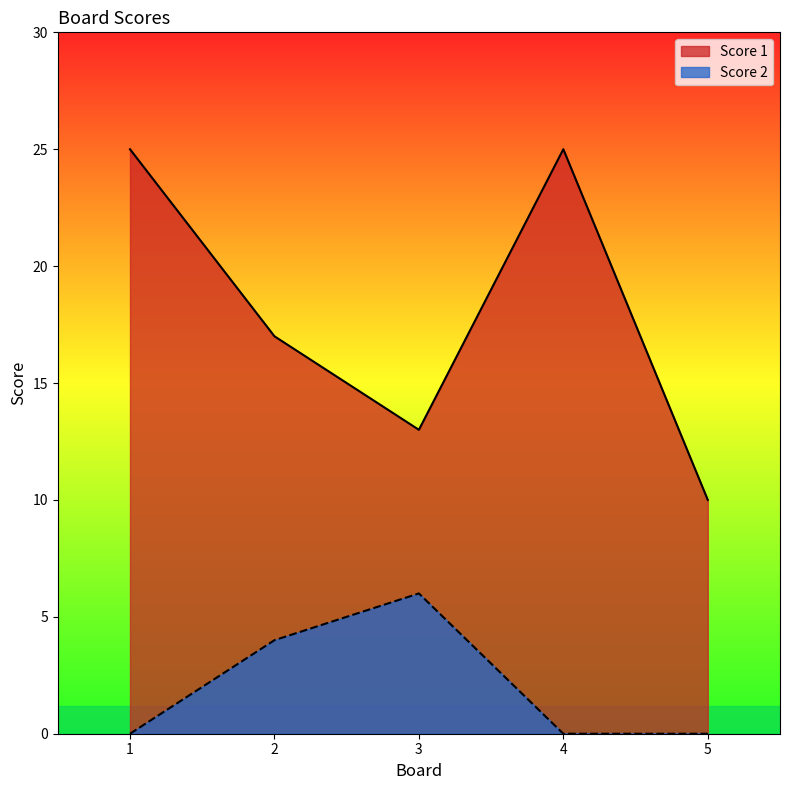

At 3, list the series in order from largest to smallest.

Score 1, Score 2